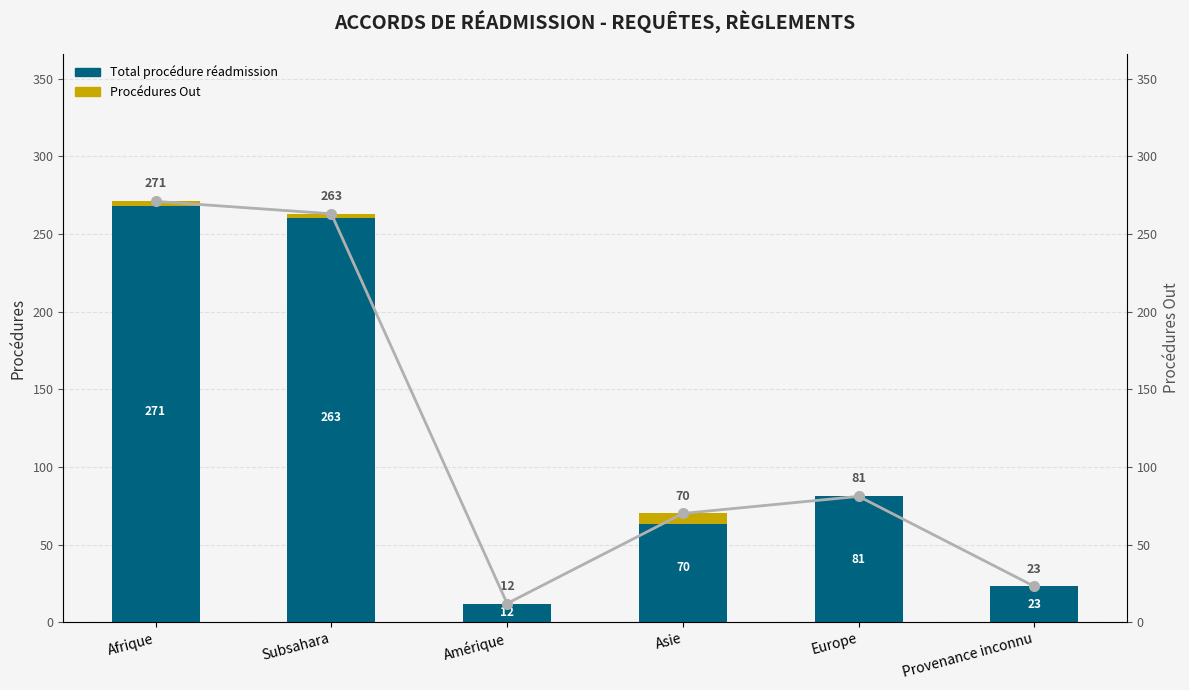

What is the total value across all series at Afrique?

539